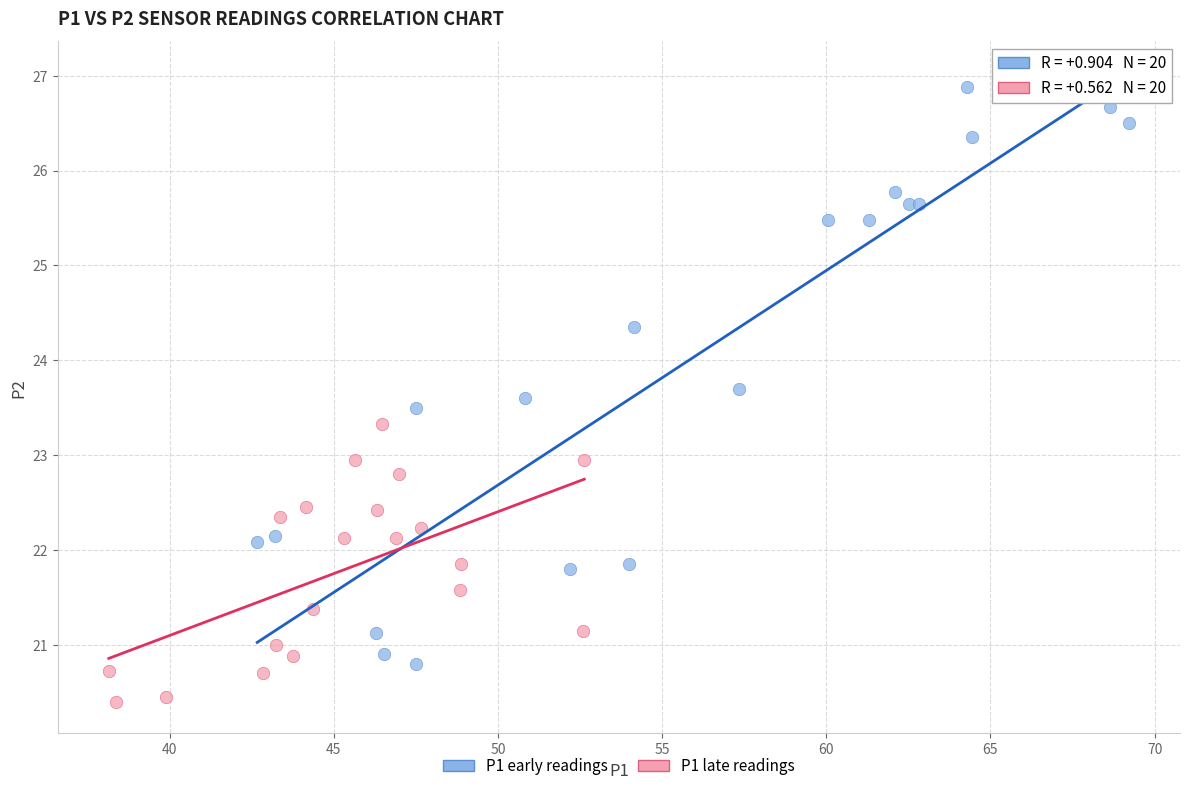

What are all the series names shown in the legend?

P1 early readings, P1 late readings